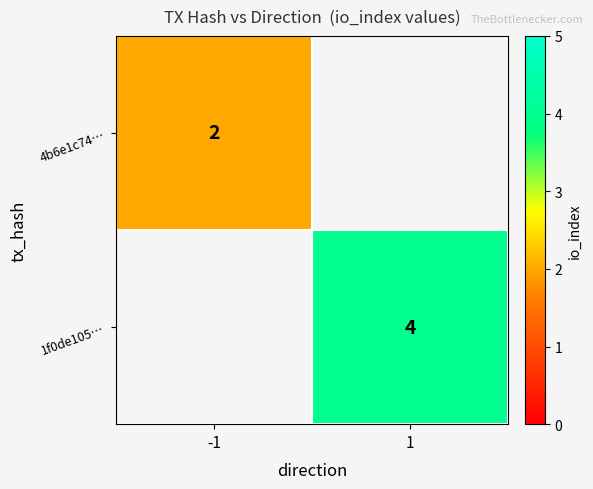

The 1f0de105… series shows 4 at 1. True or false?

True